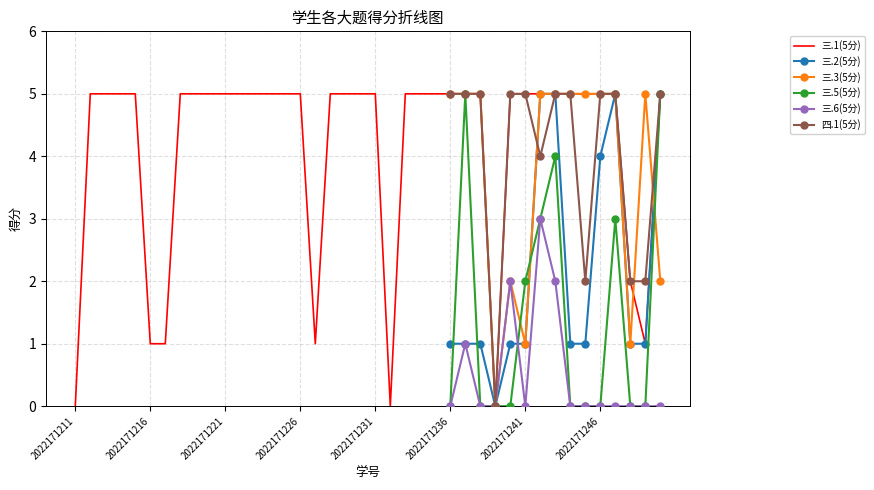

At how many categories does at least one series exceed 4?

35